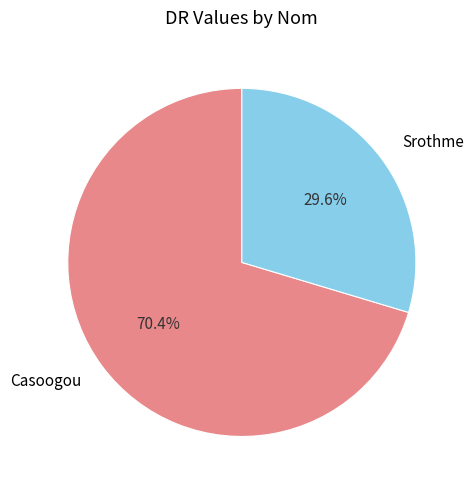

Which slice represents more than half of the pie?

Casoogou